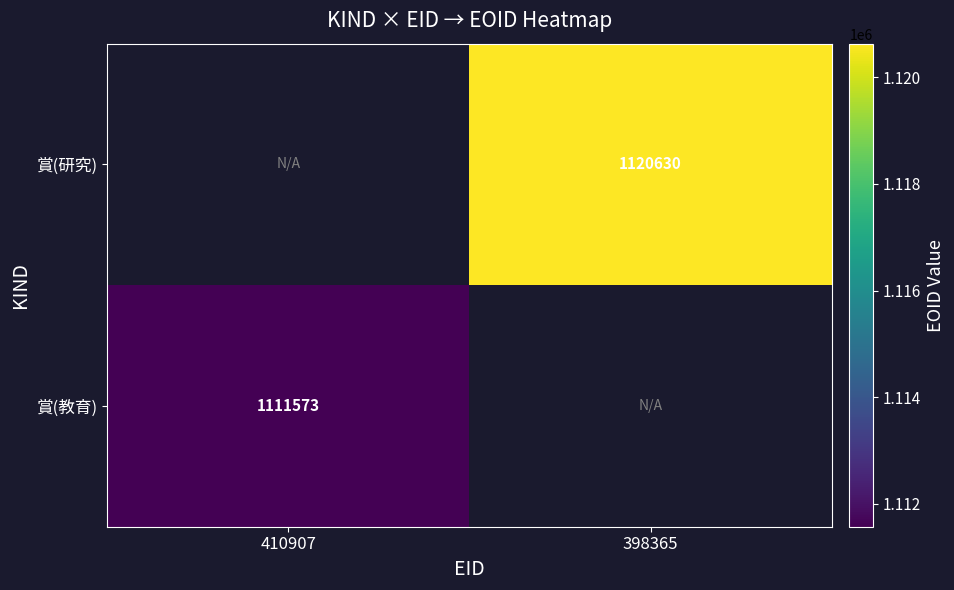

Which label corresponds to the largest value in the chart?

398365